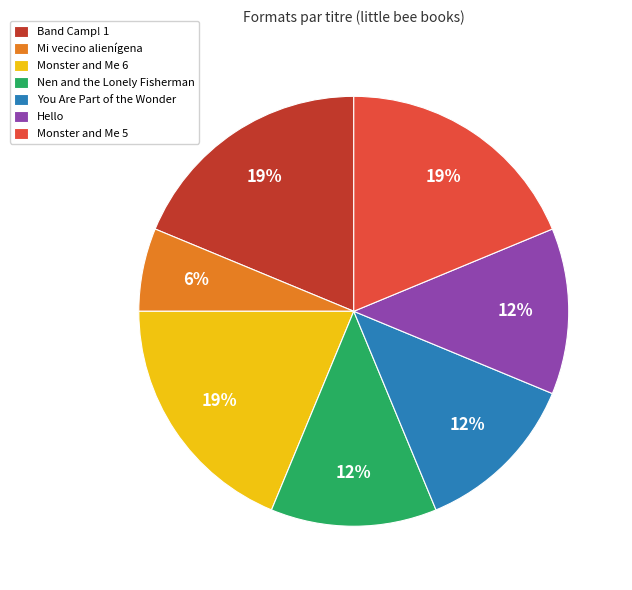

To the nearest percent, what is the combined percentage of You Are Part of the Wonder and Band Camp! 1?

31%